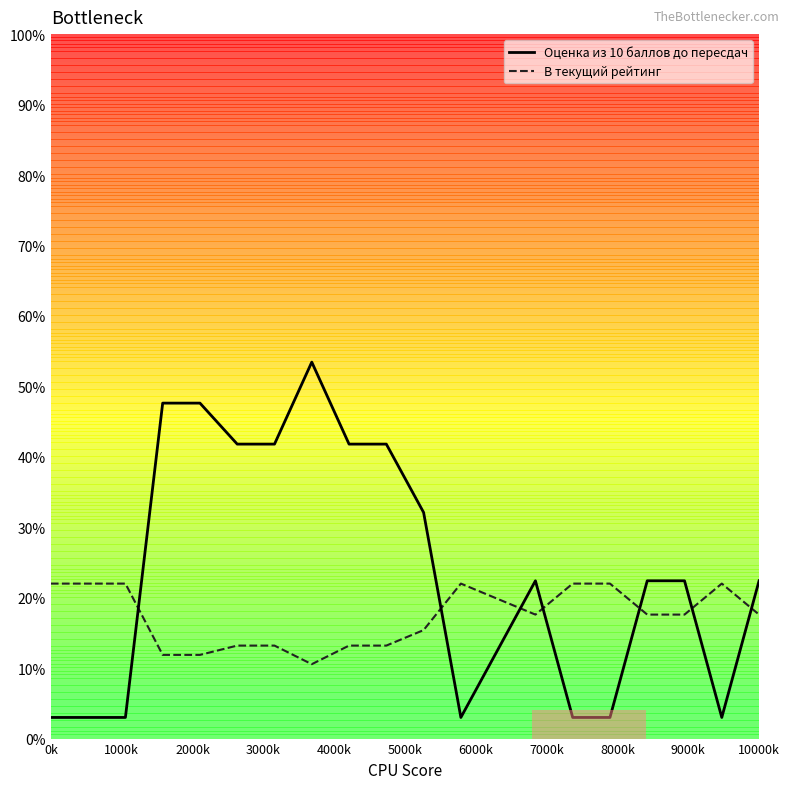

True or false: В текущий рейтинг and Оценка из 10 баллов до пересдач intersect in this chart.

True